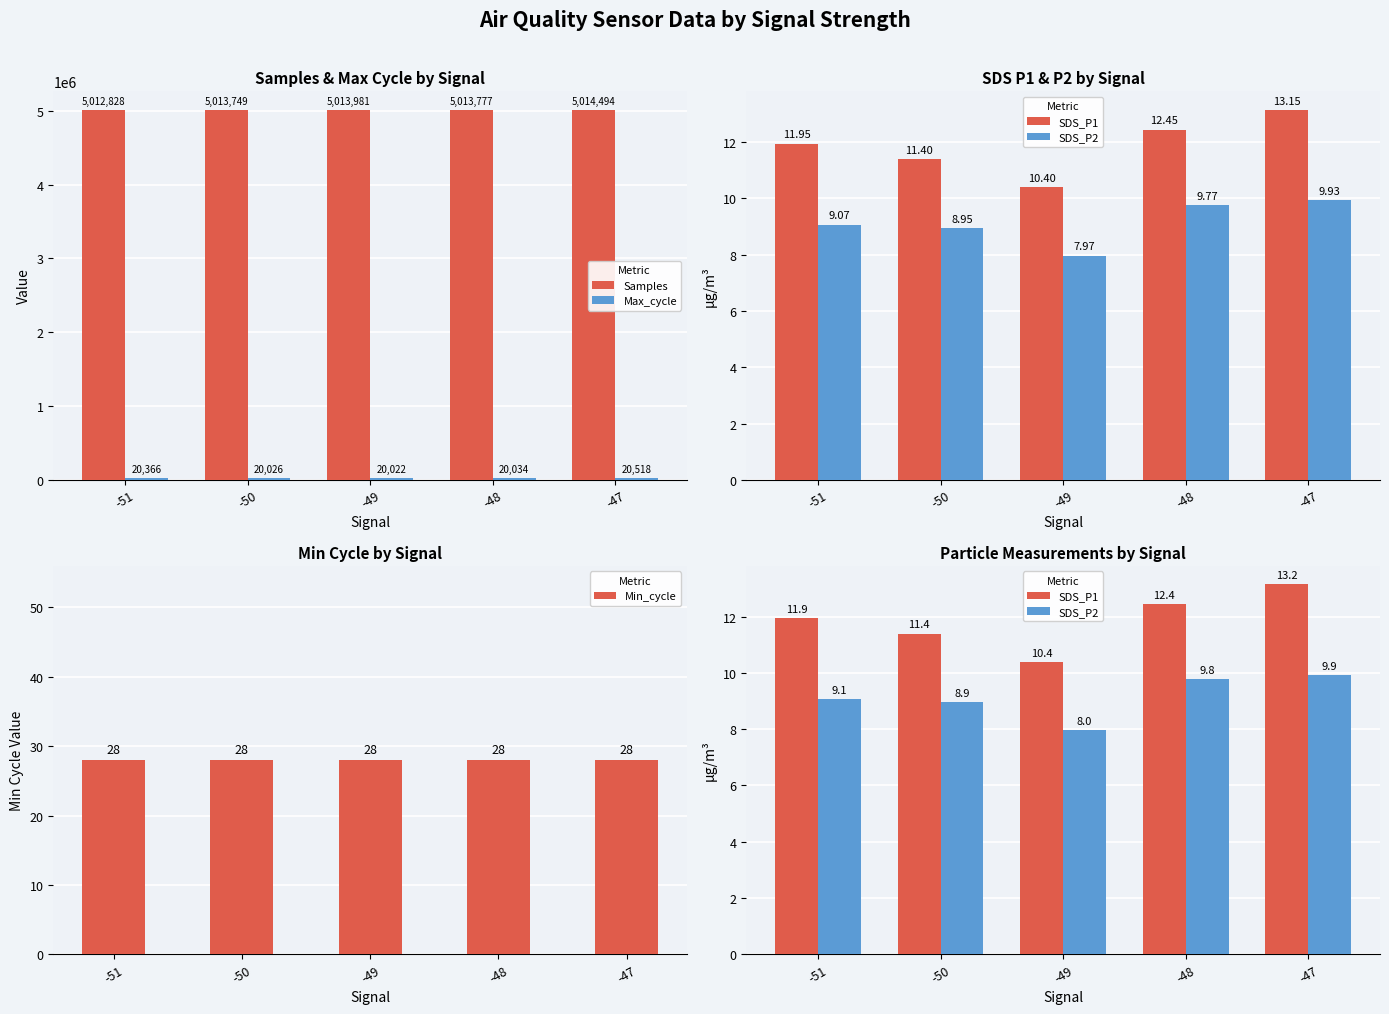

The value of Samples at -50 is 5013749. True or false?

True